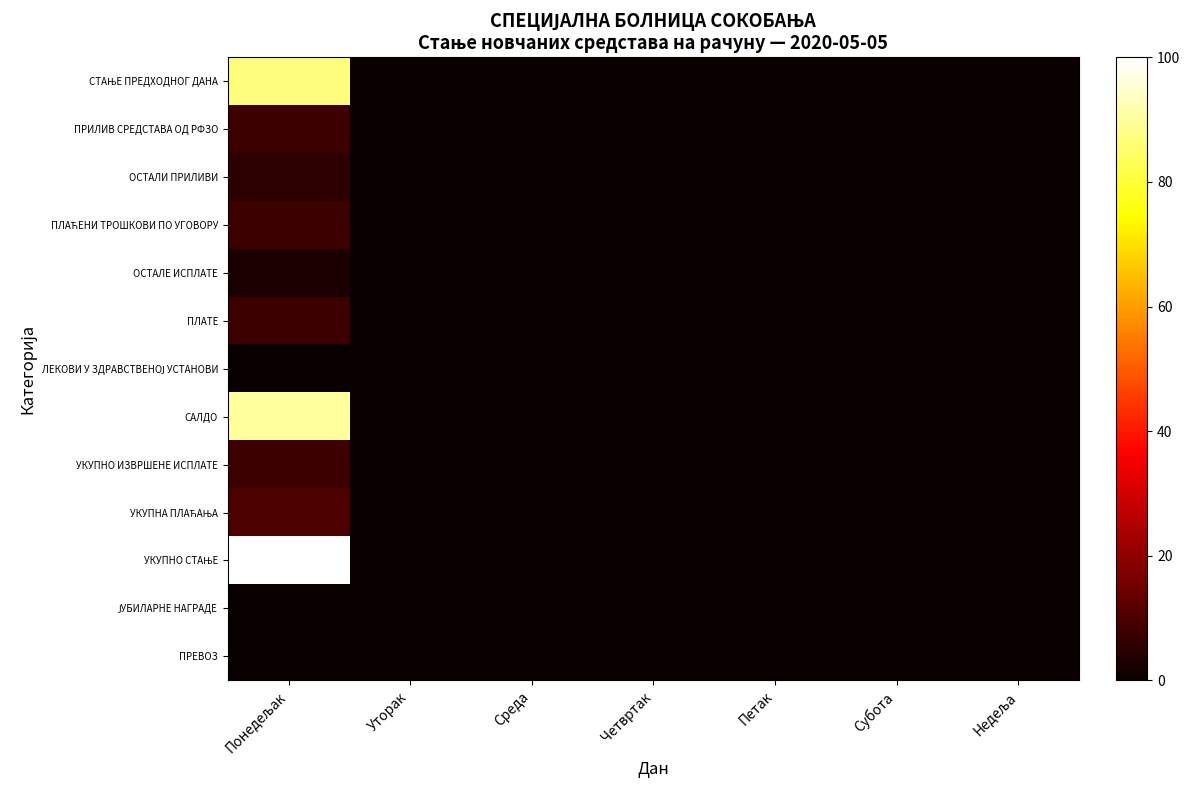

Which series has the largest range (max minus min)?

УКУПНО СТАЊЕ